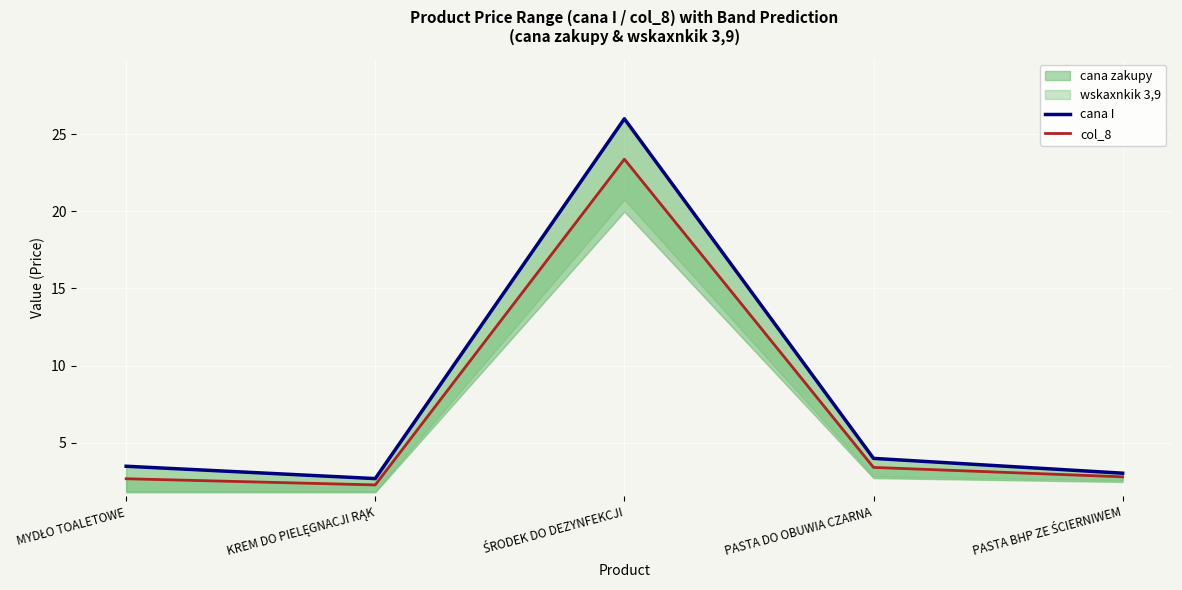

How many data points does each series have?

5